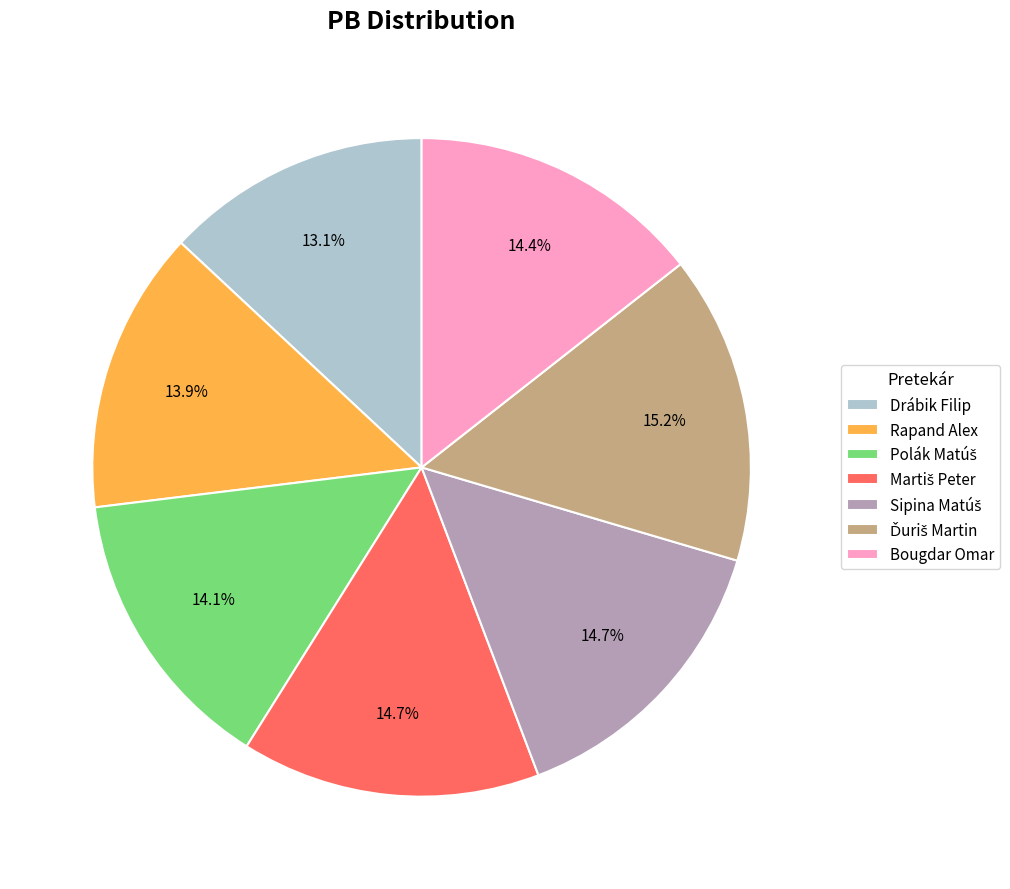

What is the smallest slice in the pie chart?

Drábik Filip